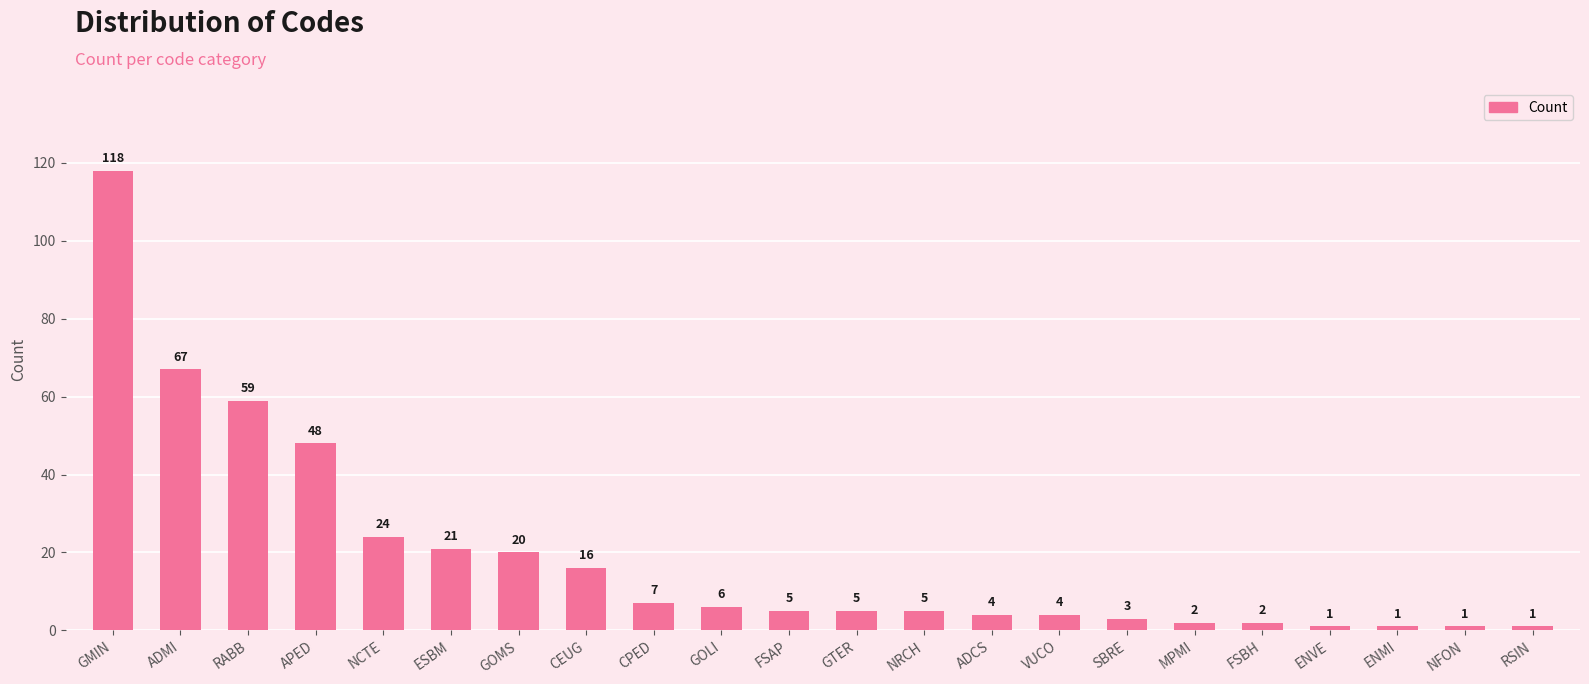

Count the number of data series in this chart.

1